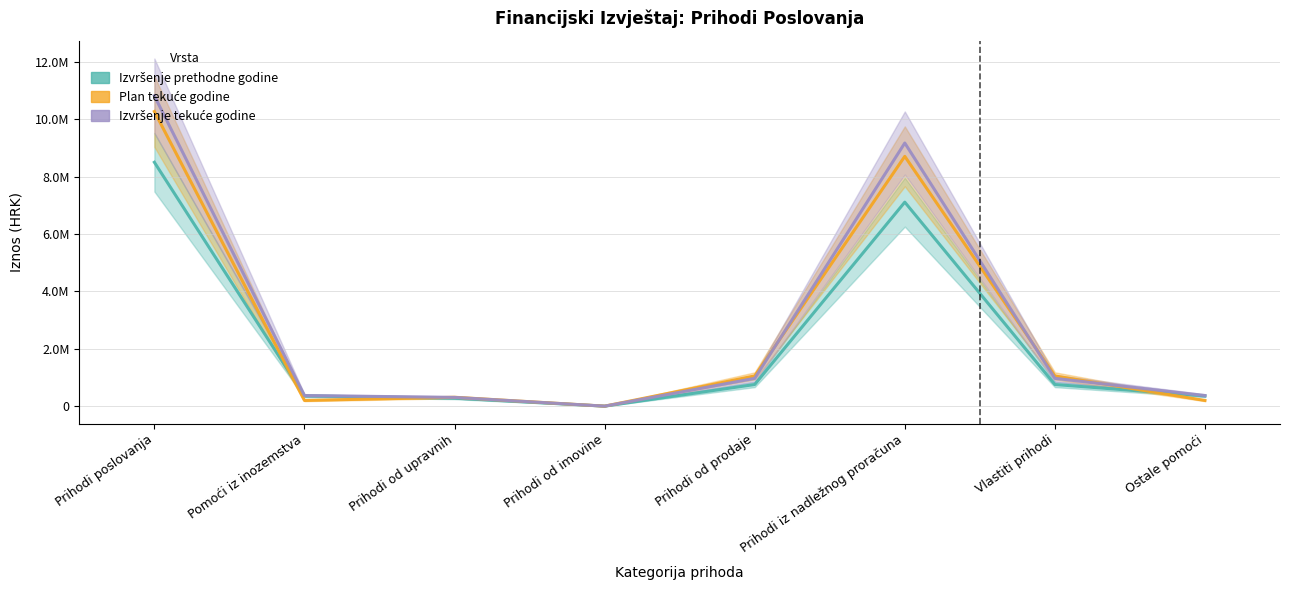

Rank the series by their maximum value, from highest to lowest.

Izvršenje tekuće godine, Plan tekuće godine, Izvršenje prethodne godine